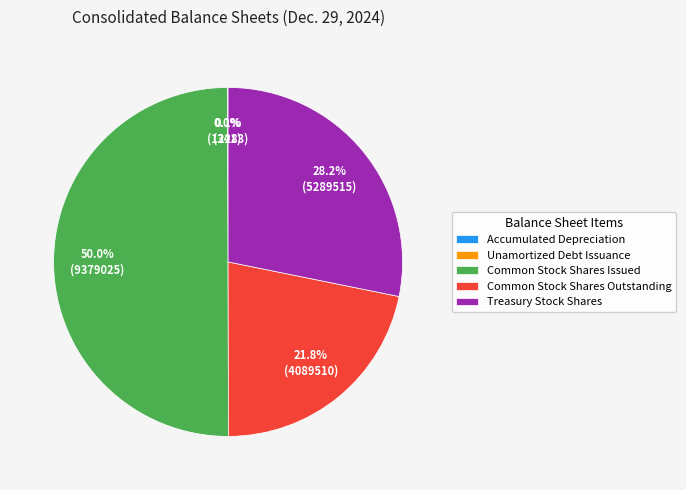

What portion of the pie excludes Treasury Stock Shares?

71.8%